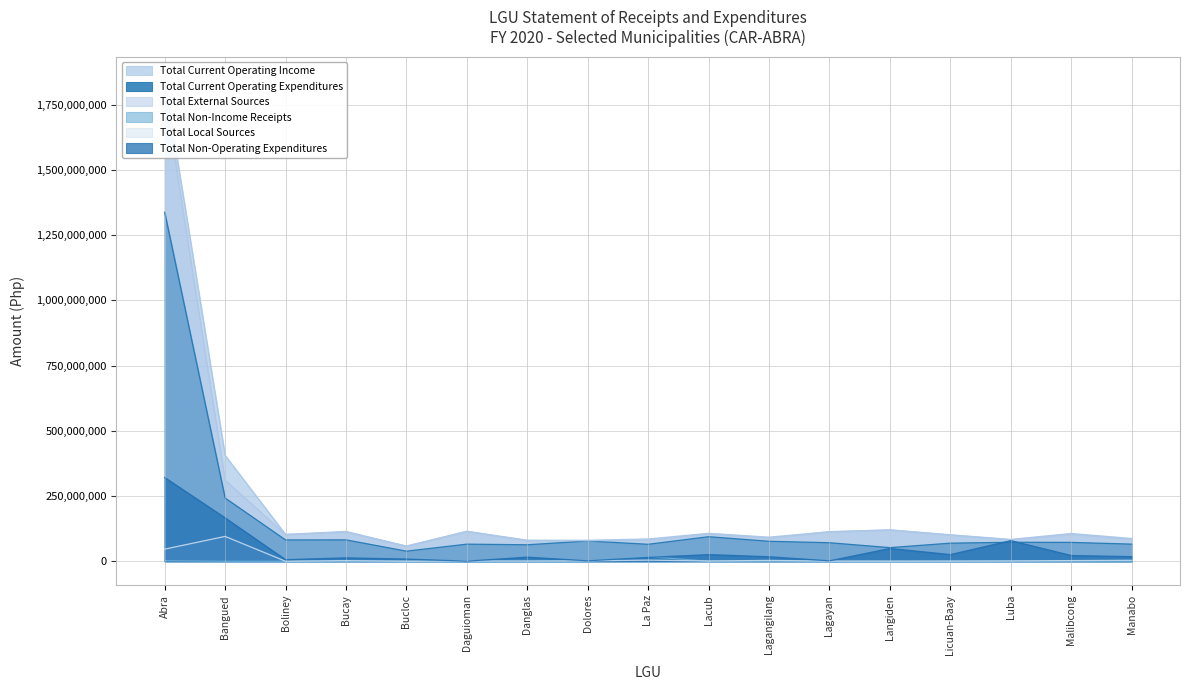

How many lines are shown in the chart?

6